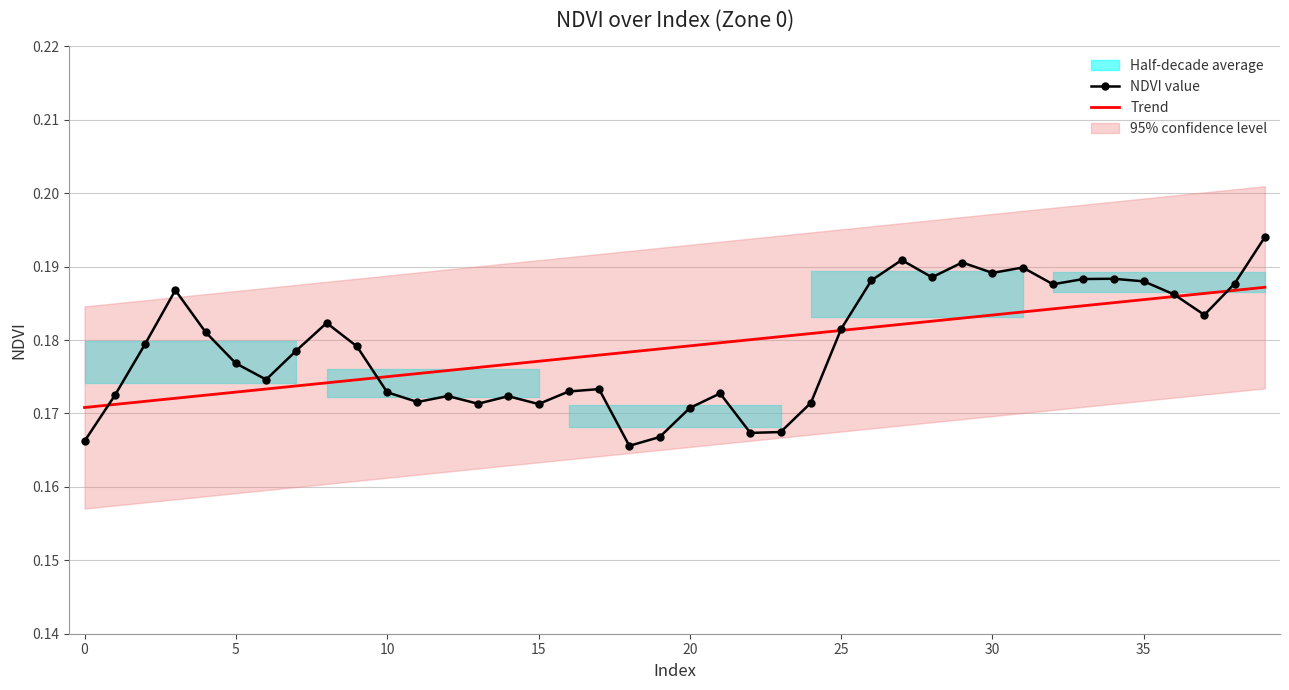

How many times do Trend and NDVI value cross each other?

5